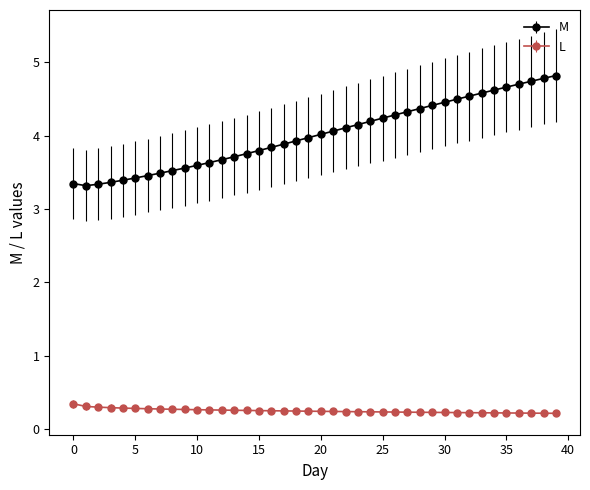

List the series in order of their overall mean, highest first.

M, L